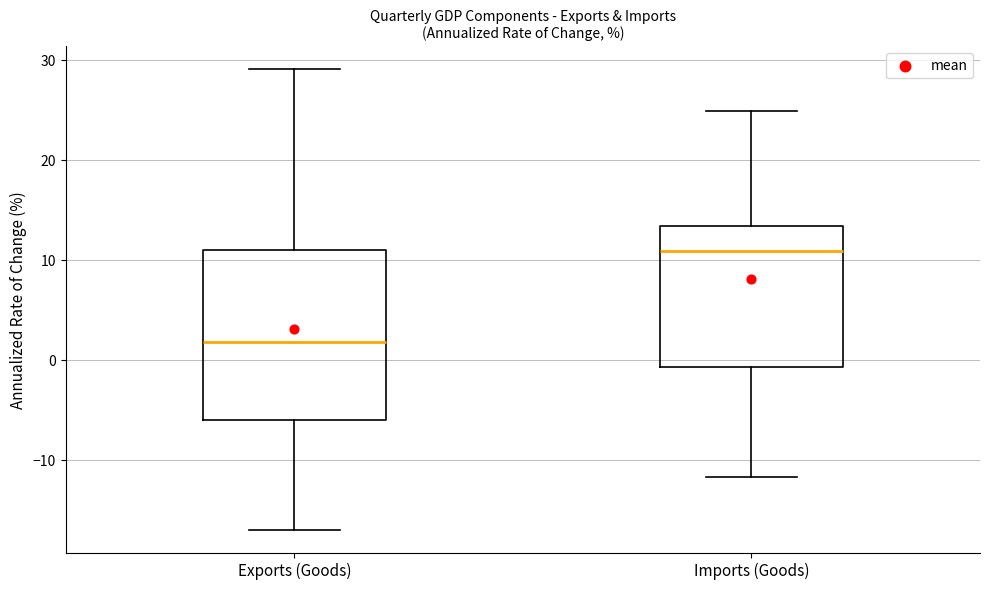

Which box is the tallest, from its lower edge to its upper edge?

Exports (Goods)